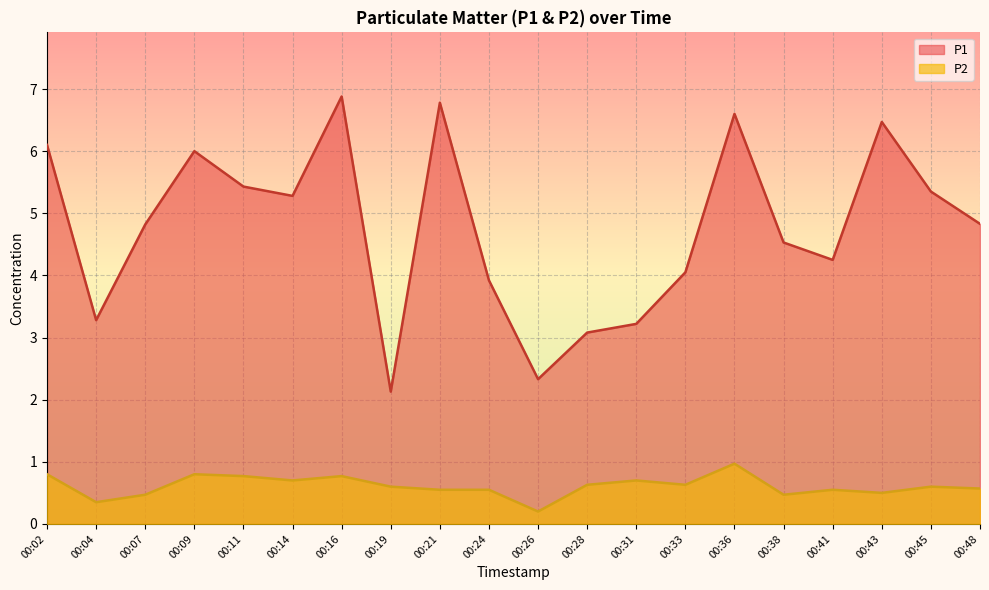

What is the spread (max minus min) of values at 00:07?

4.4